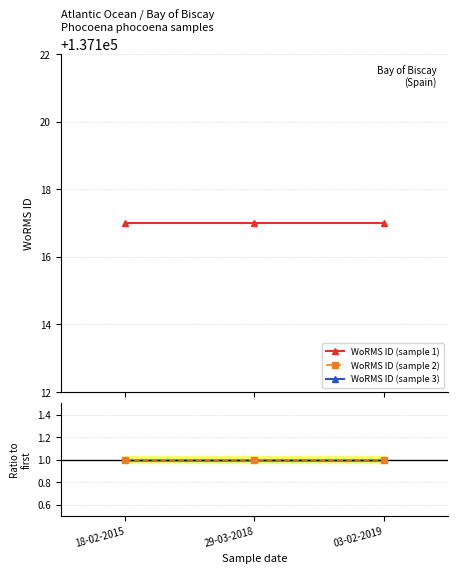

Which series has the largest total across all categories?

WoRMS ID (sample 2)